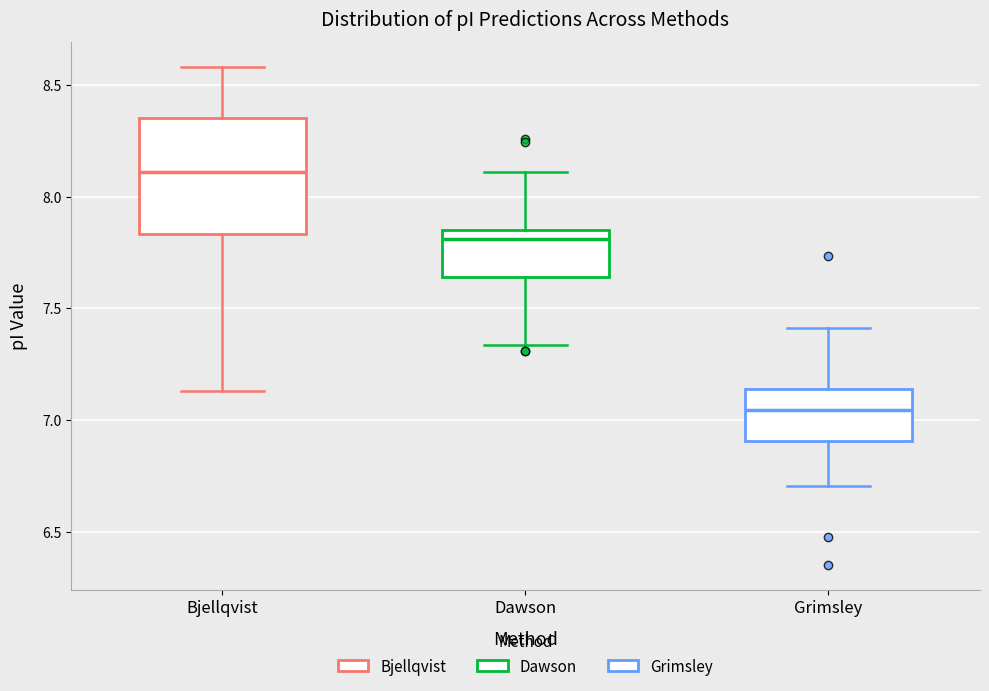

Reading left to right, read every box against the y-axis: the position of its median line, the range the box covers, and the ends of its whiskers. The values are not printed on the chart, so give them approximately, as read against the axis.

Bjellqvist: median 8.10, box 7.85 to 8.35, whiskers 7.15 to 8.60
Dawson: median 7.80, box 7.65 to 7.85, whiskers 7.35 to 8.10
Grimsley: median 7.05, box 6.90 to 7.15, whiskers 6.70 to 7.40